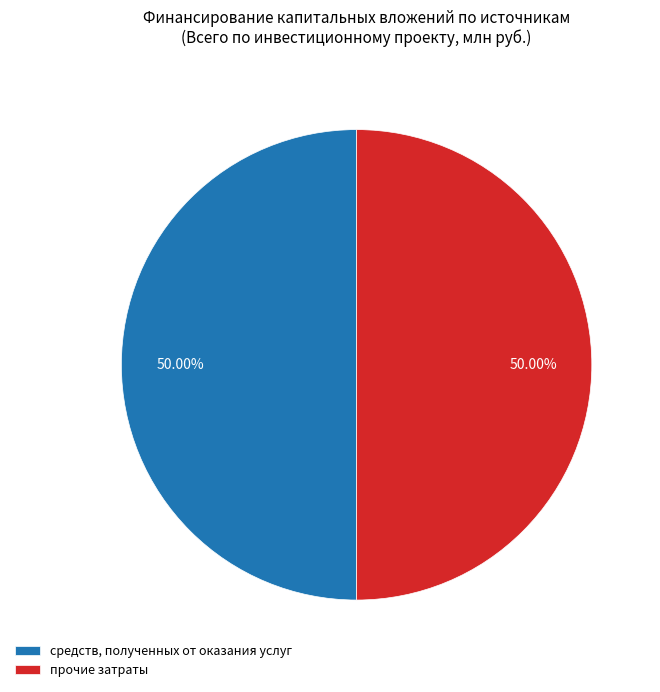

Combined, do прочие затраты and средств, полученных от оказания услуг account for over 50%?

Yes